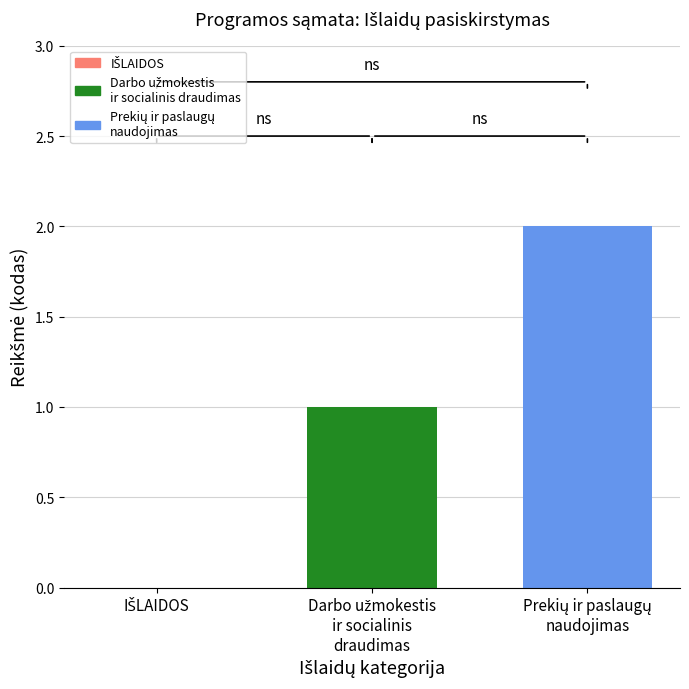

How many categories are shown in the chart?

3